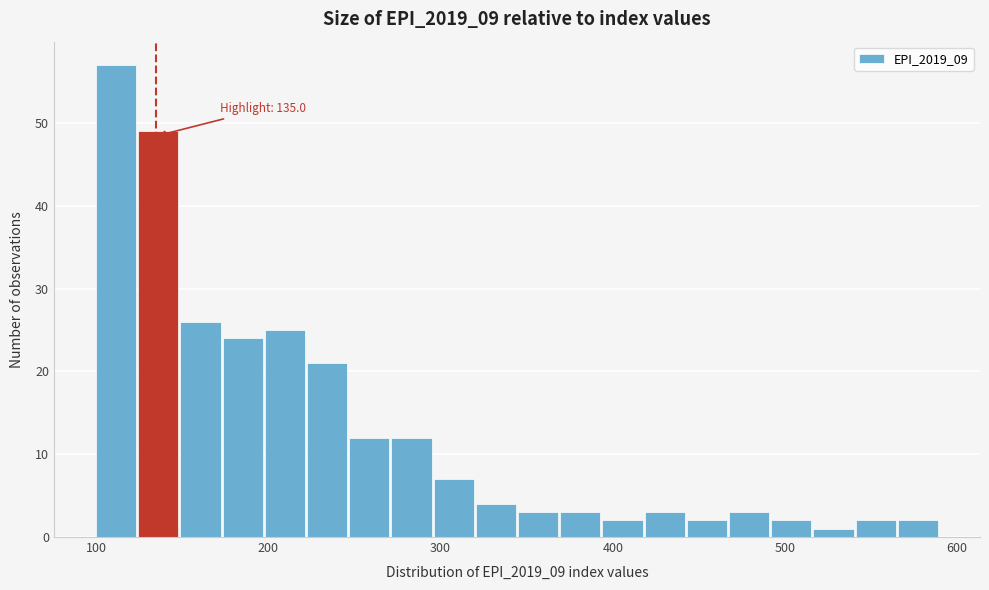

Read against the x-axis, roughly where is the centre of the tallest bar?

110